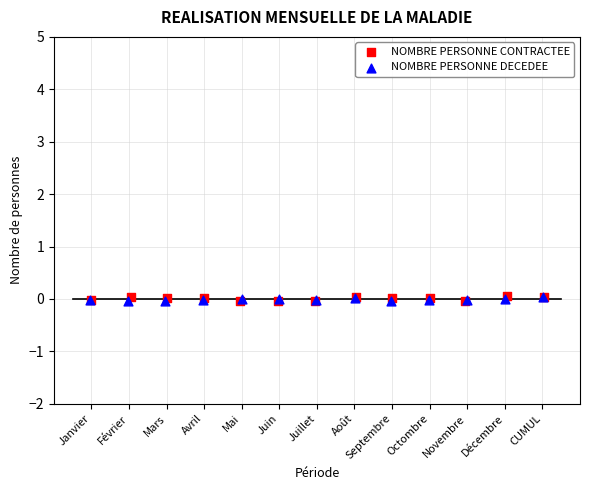

Which series has the largest Y range (max minus min)?

NOMBRE PERSONNE CONTRACTEE